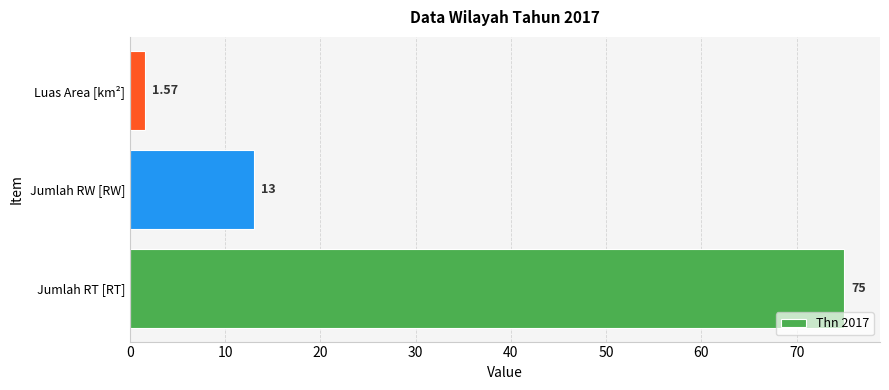

List the labels in order of value, largest first.

Jumlah RT [RT], Jumlah RW [RW], Luas Area [km²]